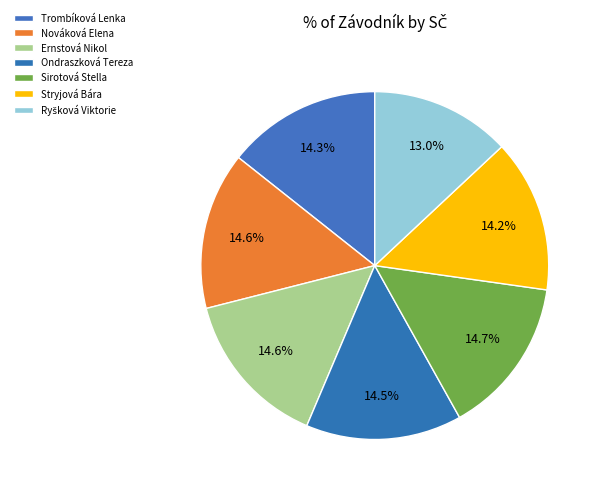

The Ryšková Viktorie slice represents 13% of the pie. True or false?

True